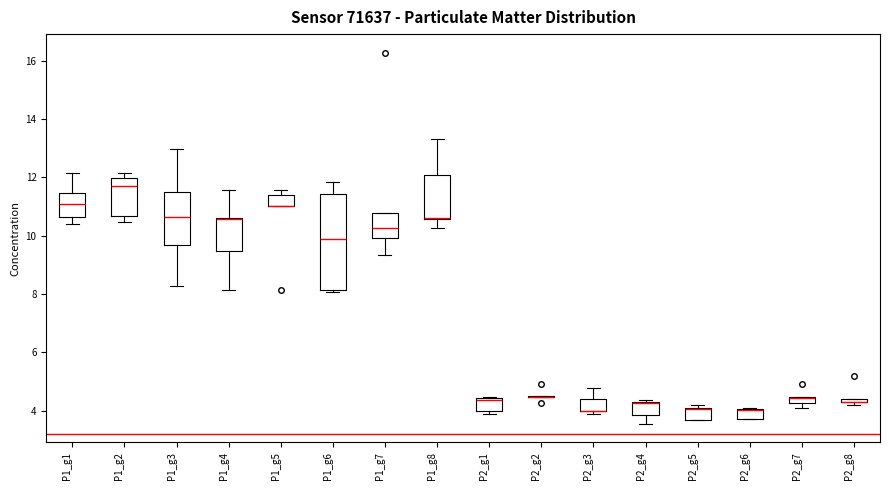

Where is the upper edge of the box for P1_g3 on the y-axis? The values are not printed on the chart, so give them approximately, as read against the axis.

11.6